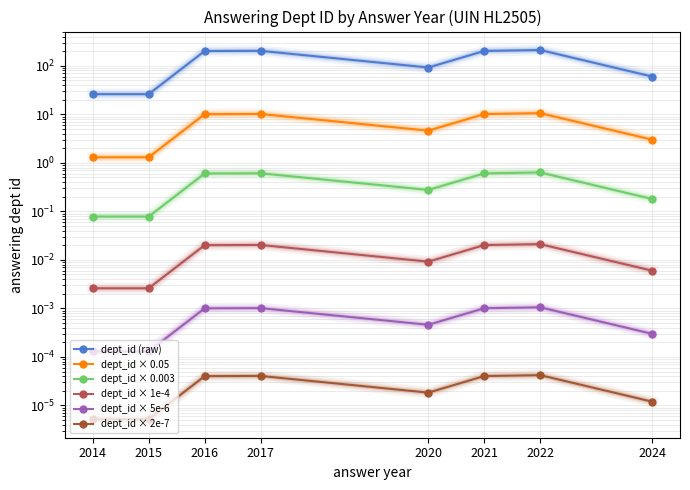

Where is the first local maximum for dept_id (raw)?

2017